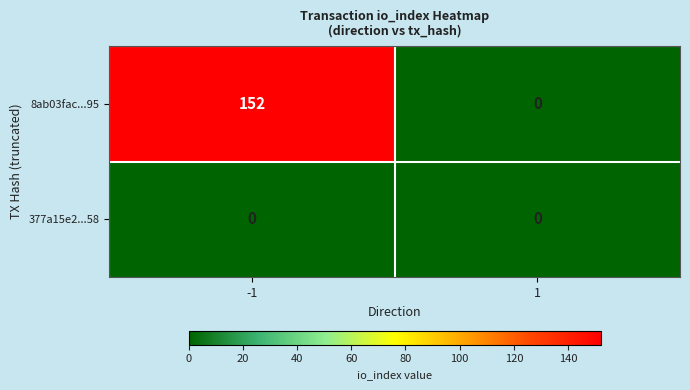

Which series has the widest spread of values?

8ab03fac...95